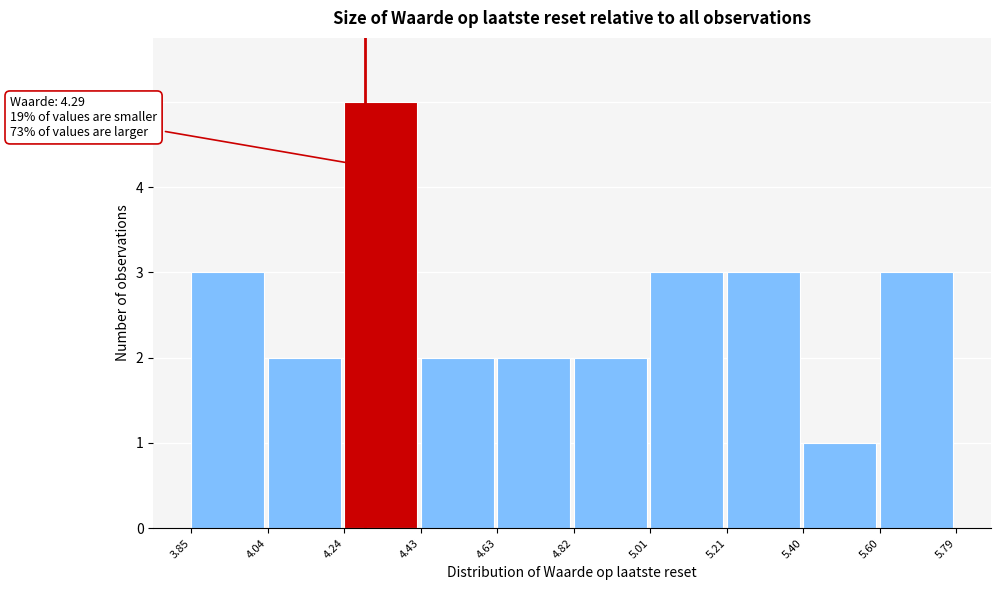

Over which range of the x-axis is the bar tallest?

4.24 to 4.43